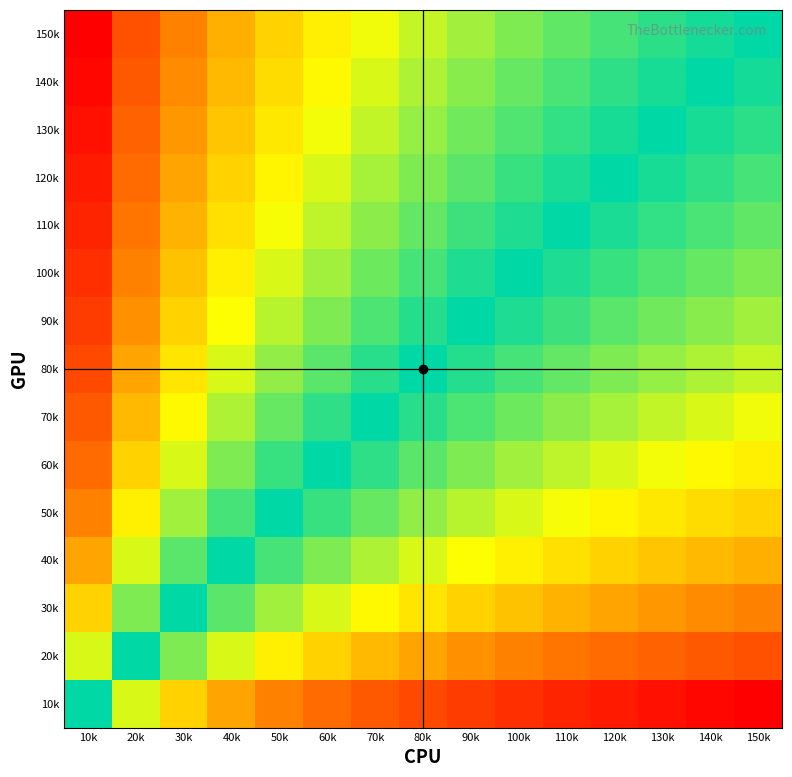

Rank the series by their maximum value, from lowest to highest.

40k, 30k, 50k, 60k, 70k, 20k, 80k, 90k, 100k, 110k, 120k, 130k, 140k, 10k, 150k